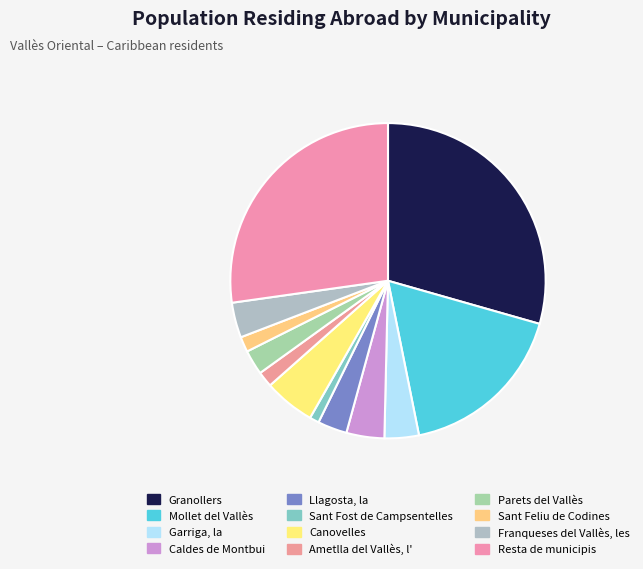

Count the number of slices in the pie.

12